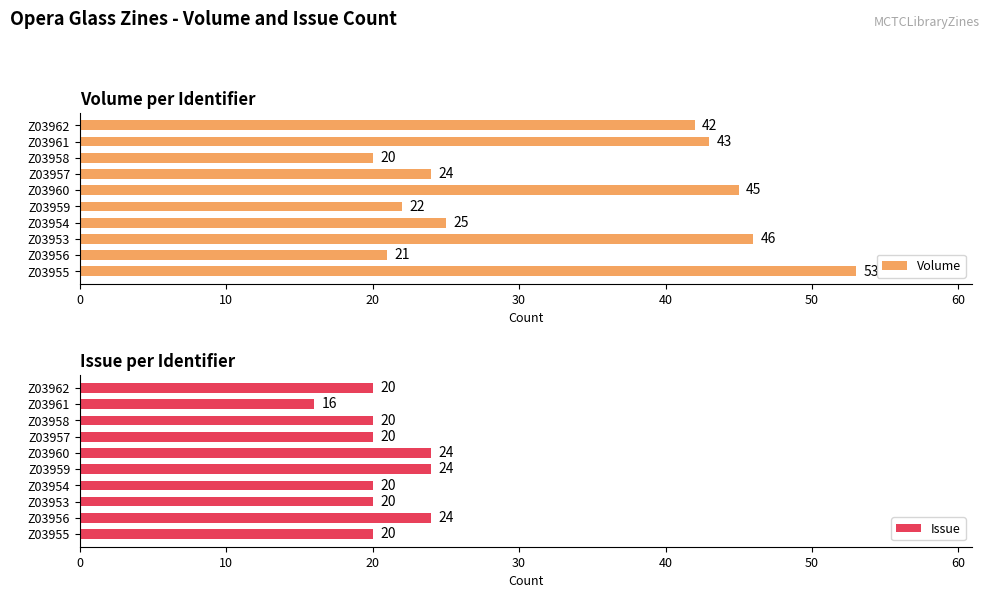

What is the difference between the Volume values at Z03961 and Z03954?

18